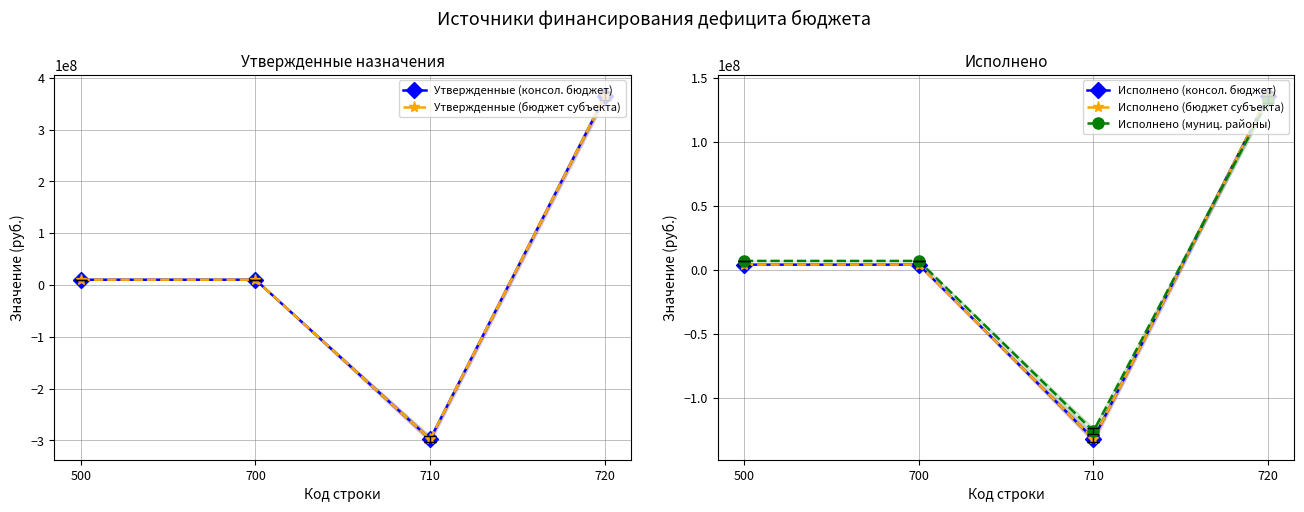

What is the value of the Исполнено (консол. бюджет) point at the 4th from the left?

136233048.9